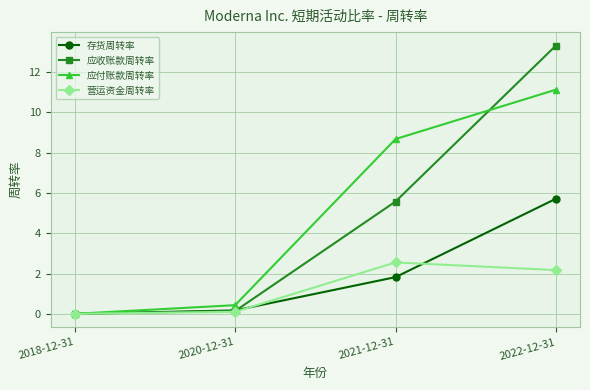

Is it true that 应收账款周转率 equals 0.1 at 2020-12-31?

True